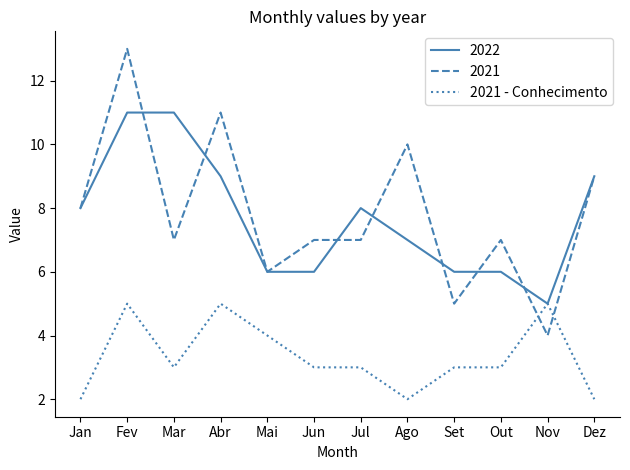

What position from the right is Jun?

7